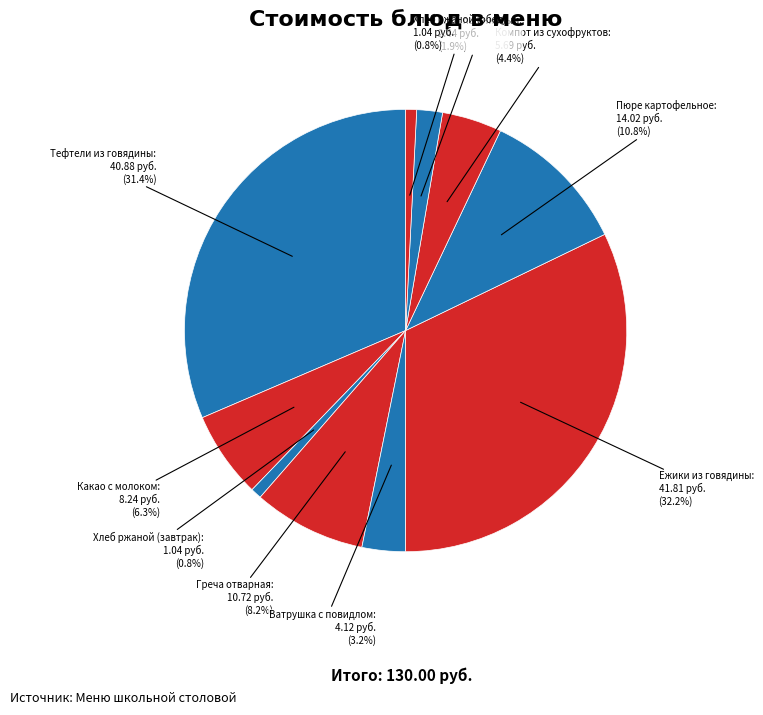

Which slice is the smallest?

Хлеб ржаной (завтрак)